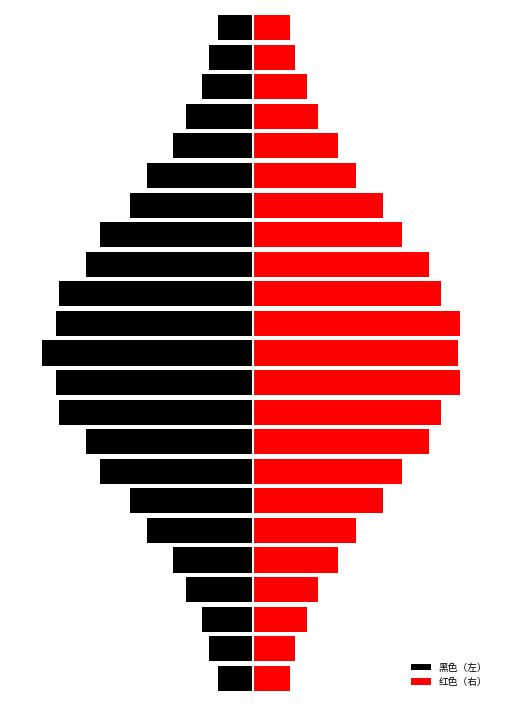

List the labels in order of 红色（右） value, largest first.

10, 12, 11, 9, 13, 8, 14, 7, 15, 6, 16, 5, 17, 4, 18, 3, 19, 2, 20, 1, 21, 0, 22